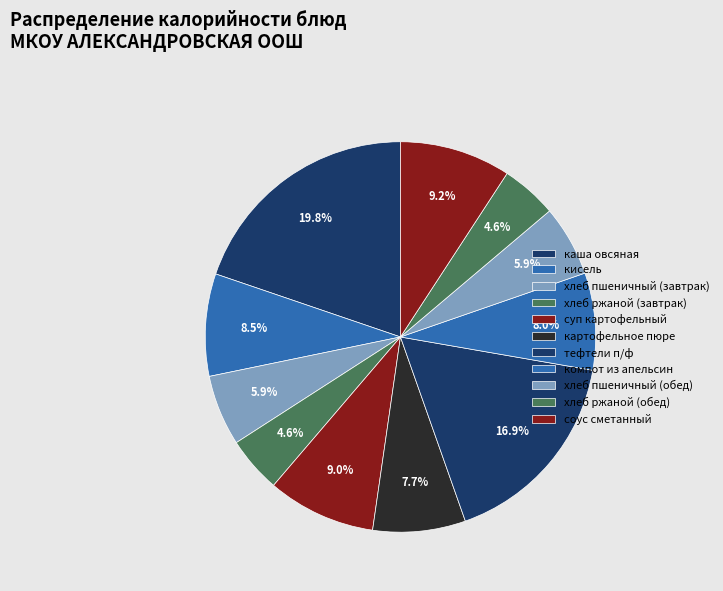

To the nearest percent, what percentage of the pie is кисель?

8%